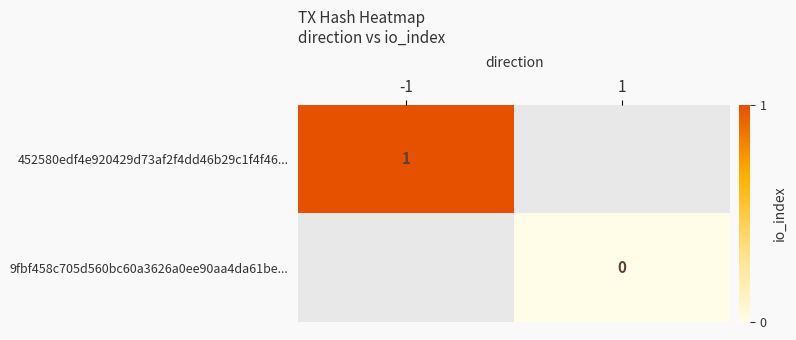

How many categories are shown in the chart?

2